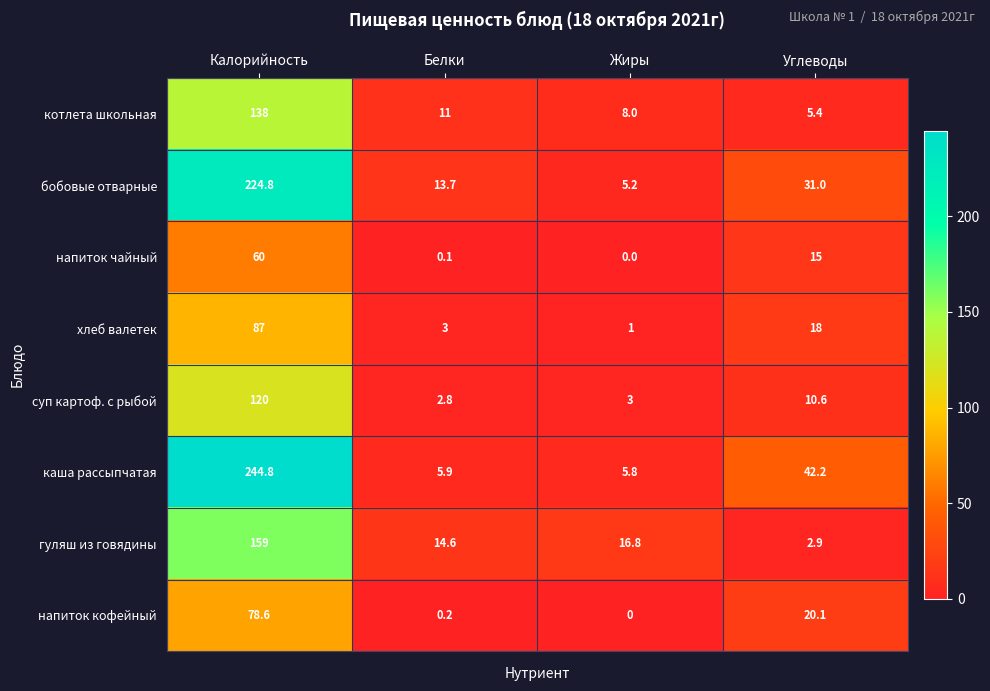

List the series in order of their peak value, lowest first.

напиток чайный, напиток кофейный, хлеб валетек, суп картоф. с рыбой, котлета школьная, гуляш из говядины, бобовые отварные, каша рассыпчатая